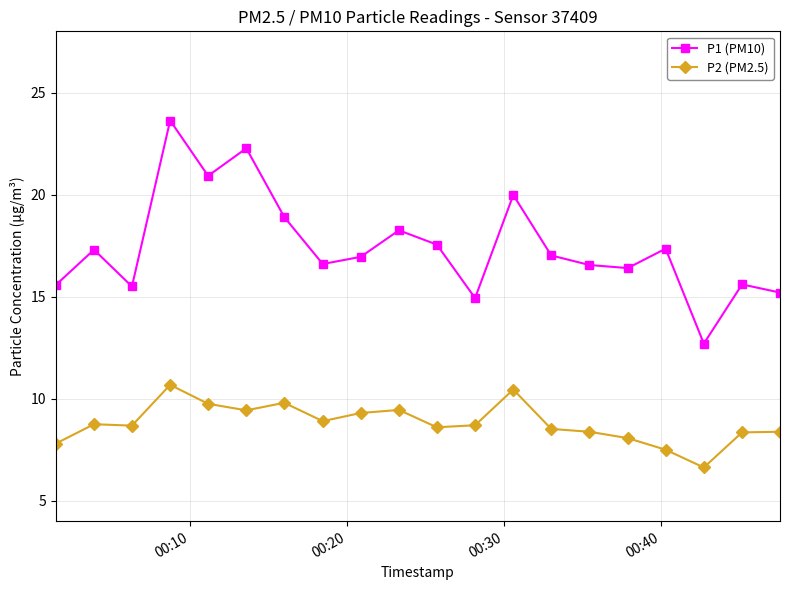

True or false: P1 (PM10) has more than 1 points higher than both neighbors.

True